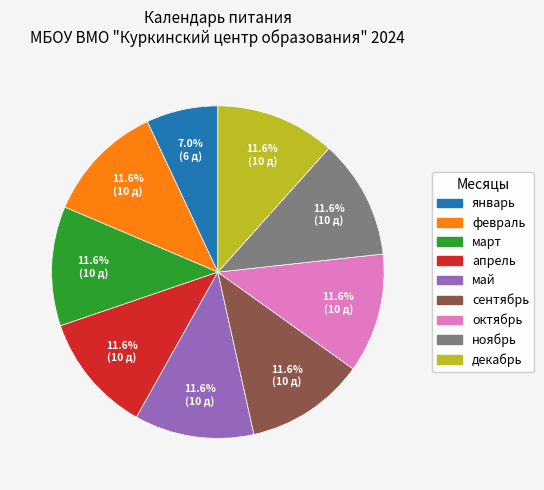

Which slice is the smallest?

январь